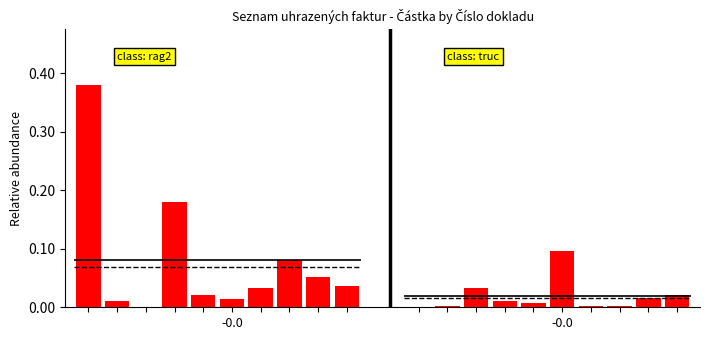

Is it true that the value at 2 is 0.0?

False